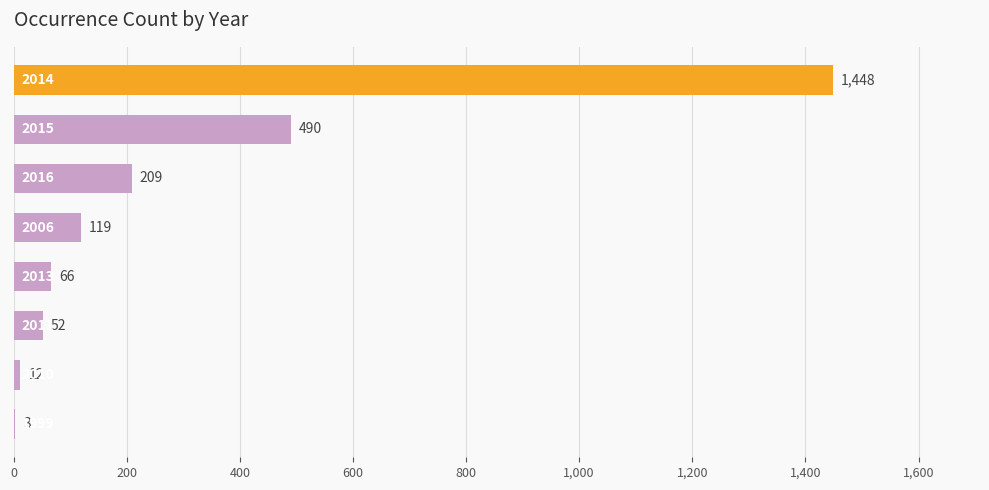

What is the greatest value displayed?

1448